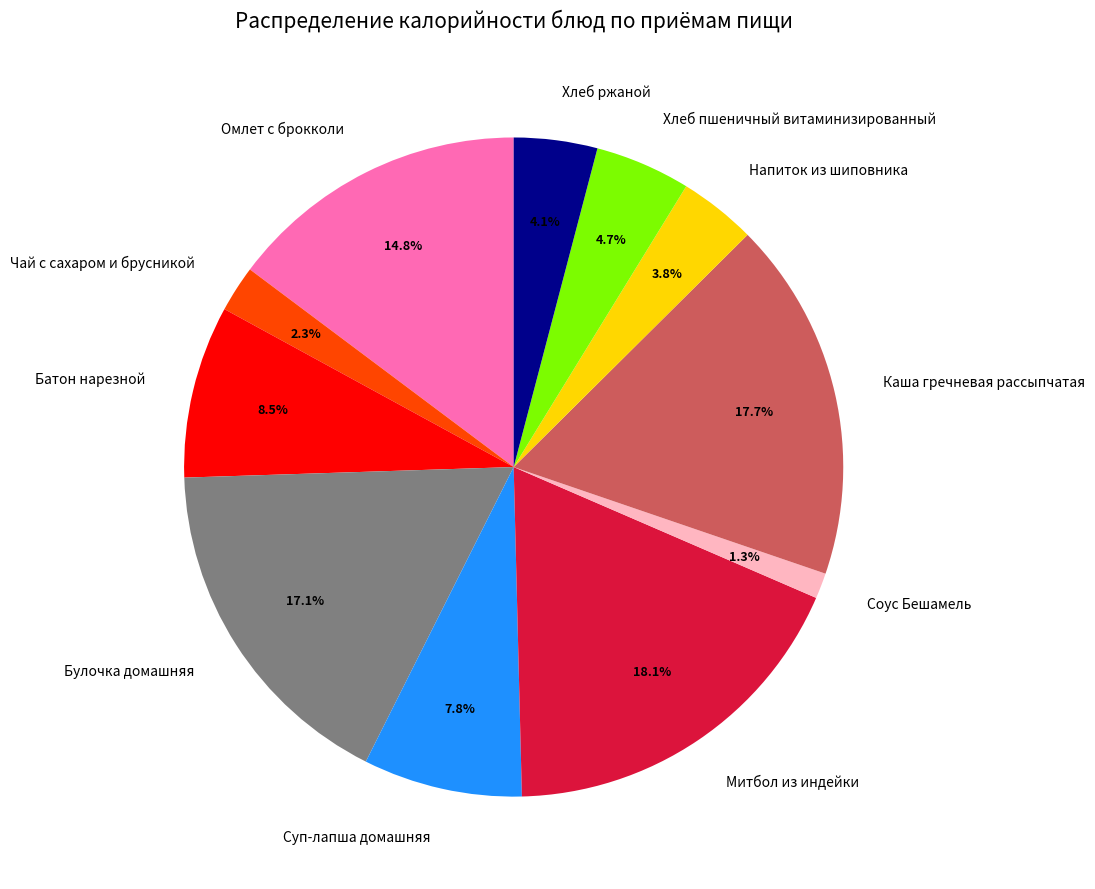

What percentage is the Булочка домашняя slice, to the nearest percent?

17%